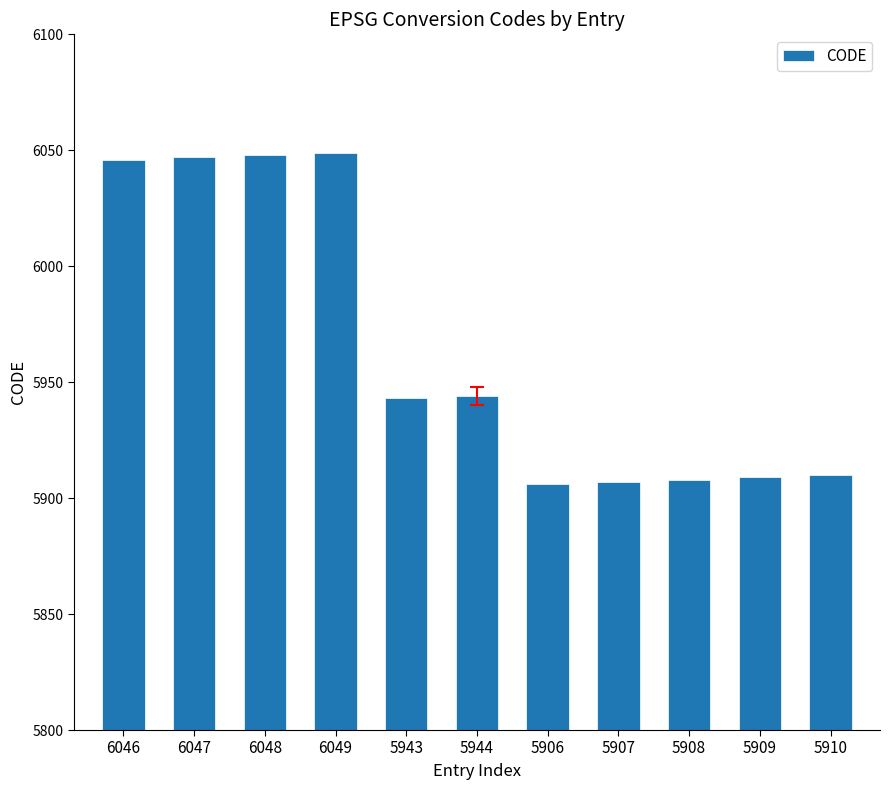

What is the label of the 1st bar from the left?

6046